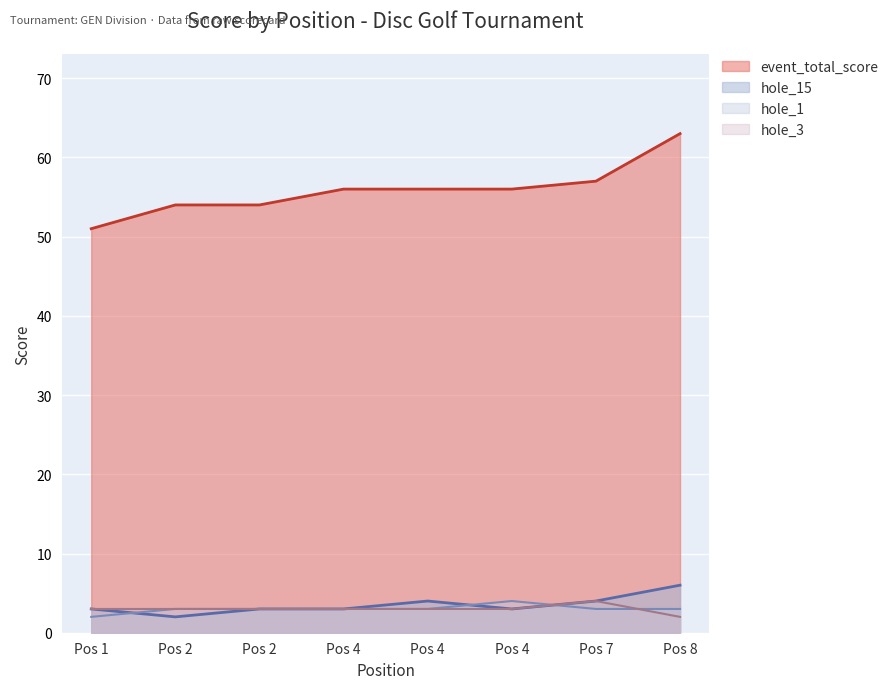

The value of hole_15 at Pos 4 is 7. True or false?

False